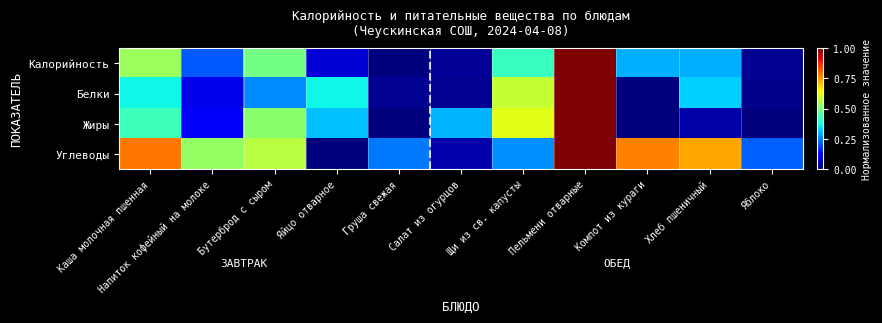

Which category has the lowest value across all series?

Груша свежая